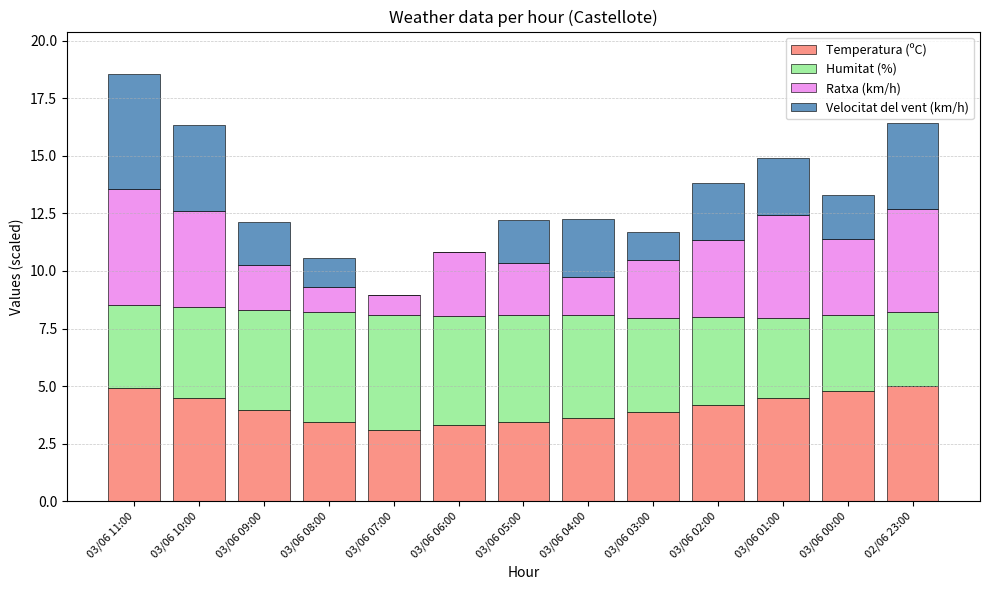

What is the sum of the Temperatura (ºC) values at 03/06 08:00 and 03/06 10:00?

7.9